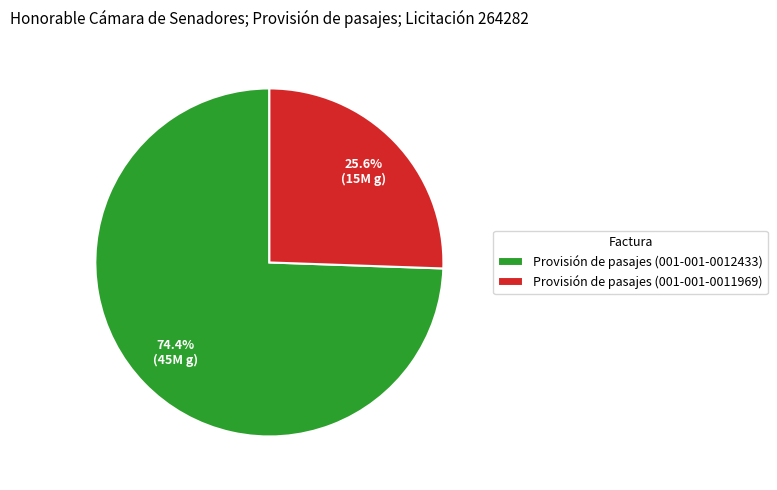

What portion of the pie excludes Provisión de pasajes (001-001-0011969)?

74.4%